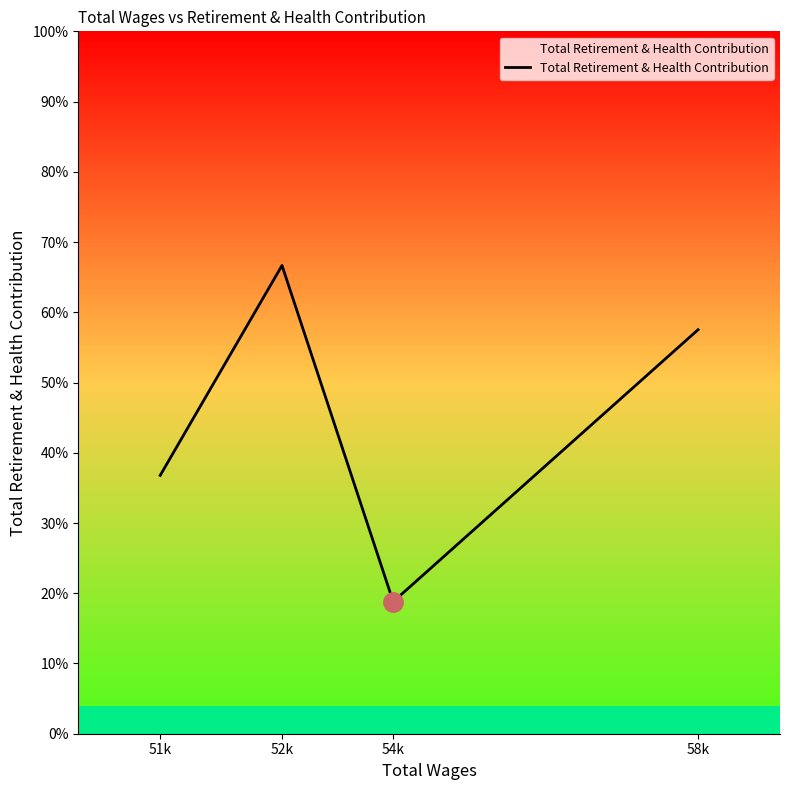

What is the label of the 4th point from the left?

58k